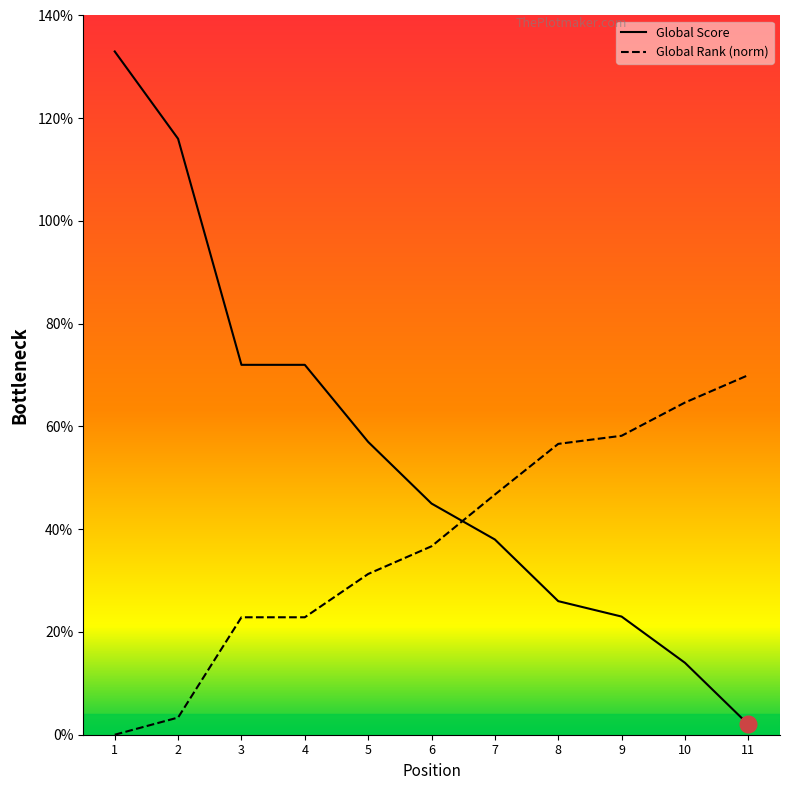

What is the total value across all series at 4?

94.9